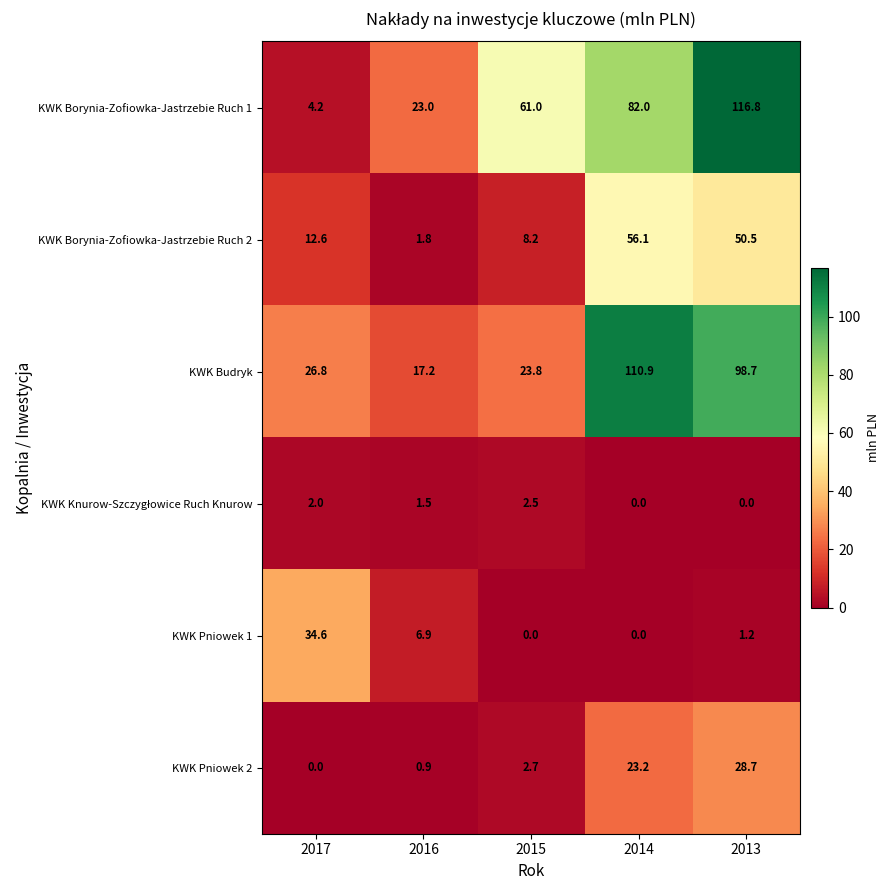

What is the sum of all KWK Budryk values?

277.4